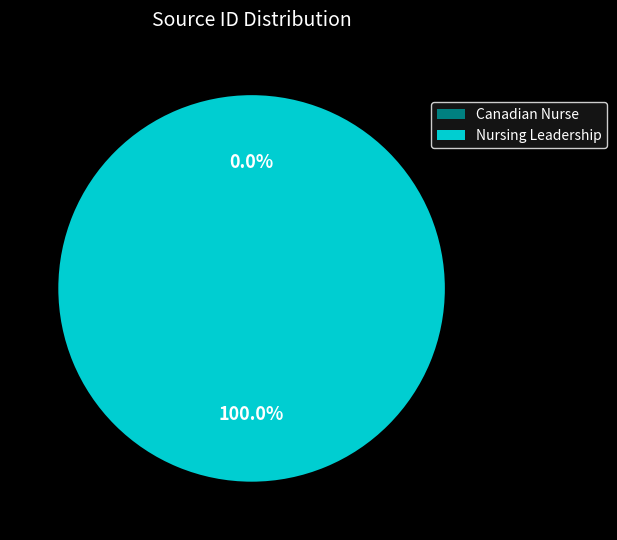

What is the largest slice in the pie chart?

Nursing Leadership